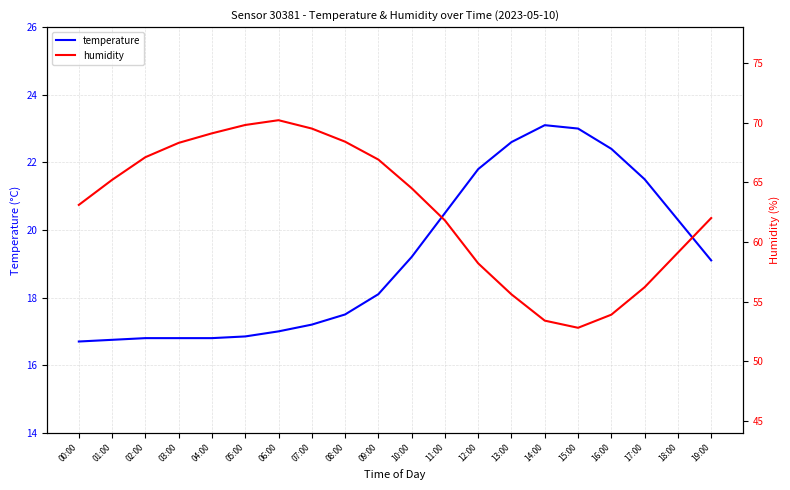

True or false: humidity has a value of 100.2 at 04:00.

False